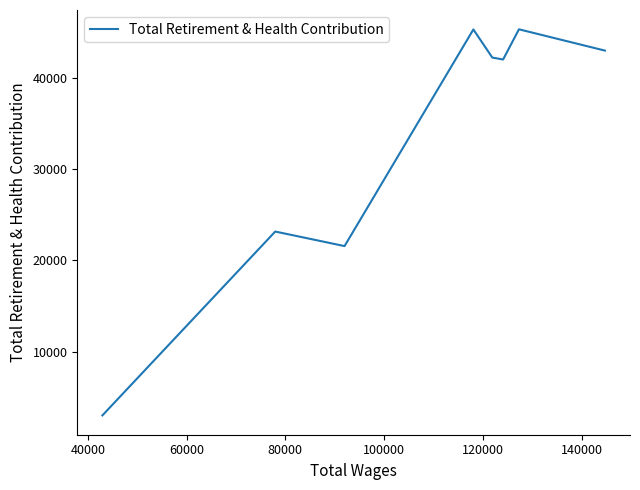

What is the difference between the maximum and second lowest values?

23789